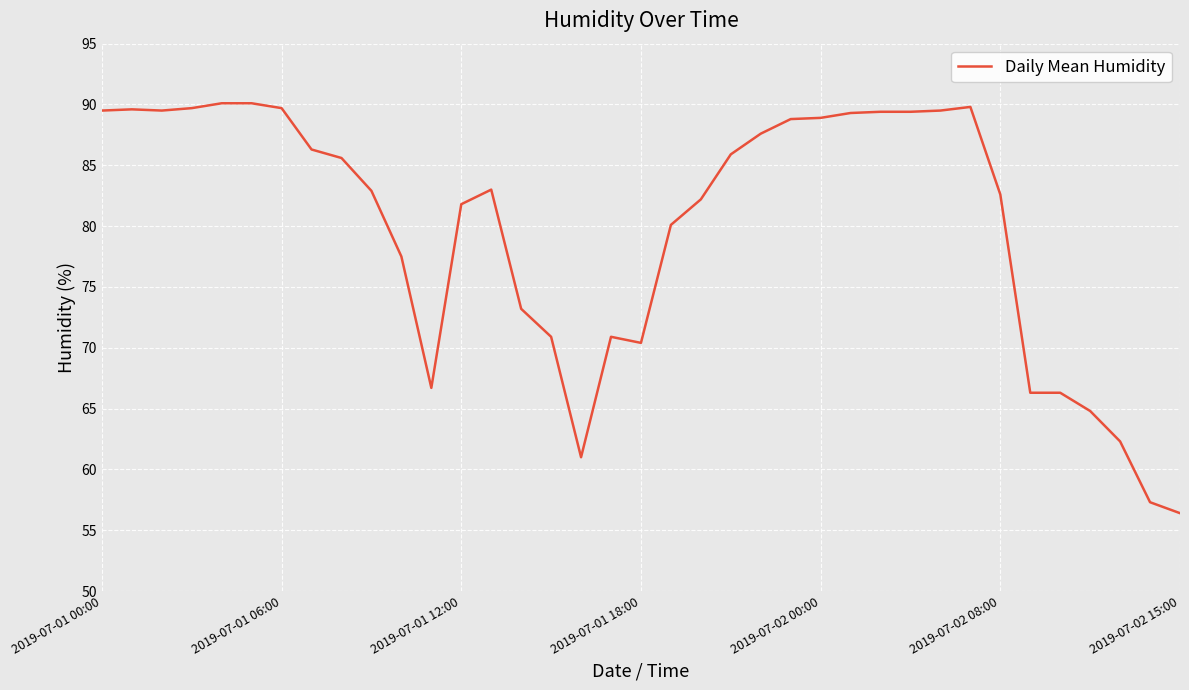

What is the maximum value shown in the chart?

90.1